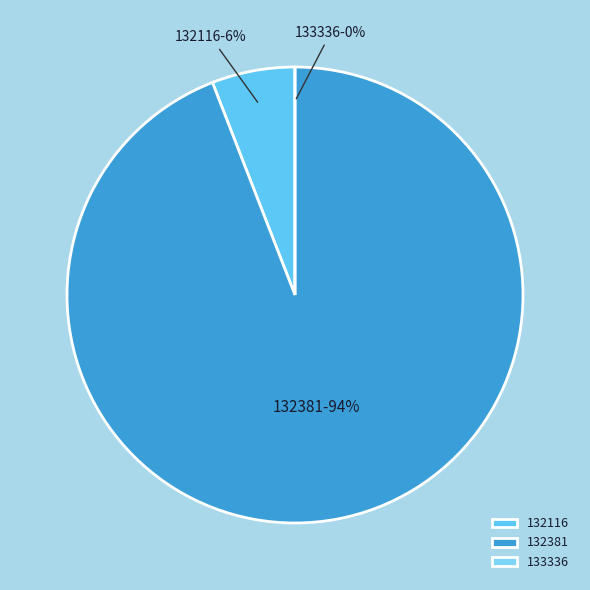

To the nearest percent, what percentage of the pie is 132381?

94%